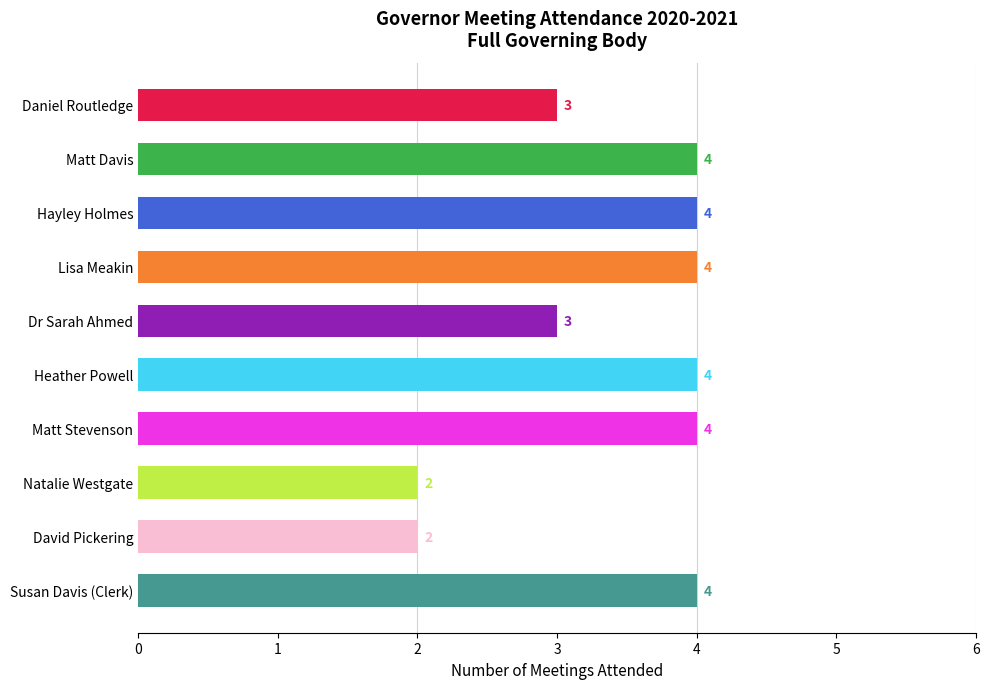

The value at Lisa Meakin is 4. True or false?

True